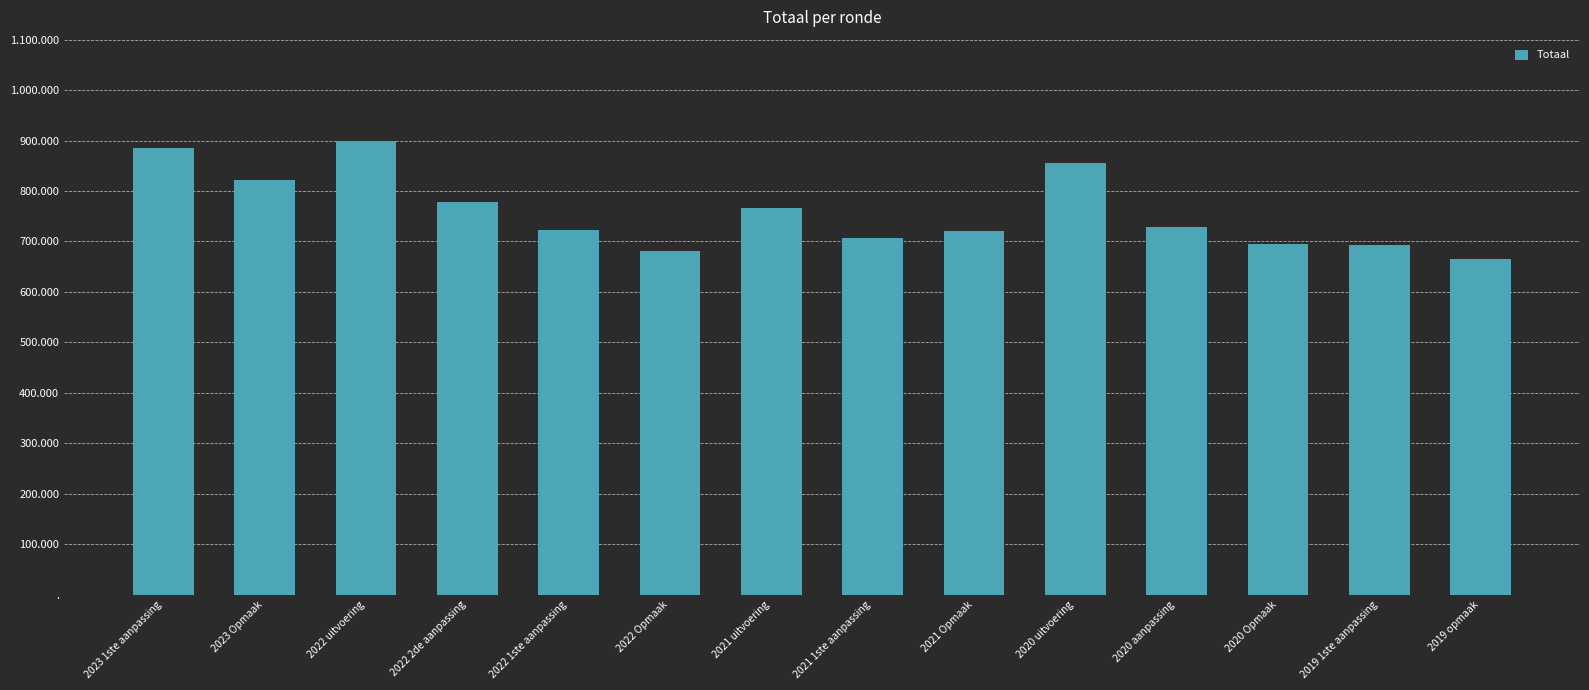

The value at 2022 uitvoering is 429757. True or false?

False